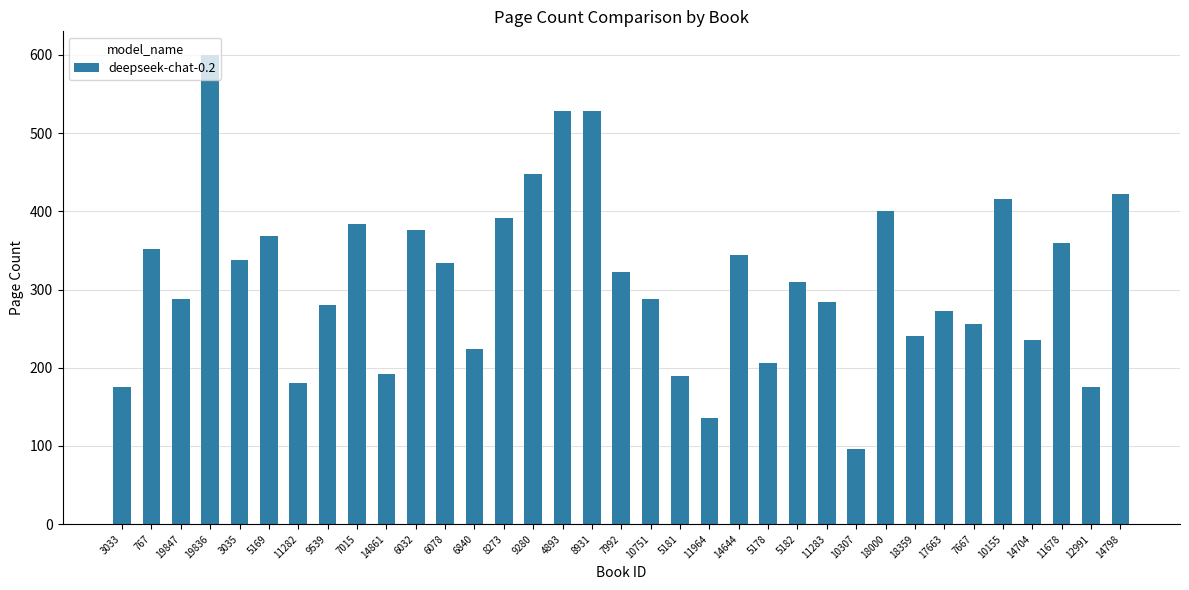

Count the number of data series in this chart.

1